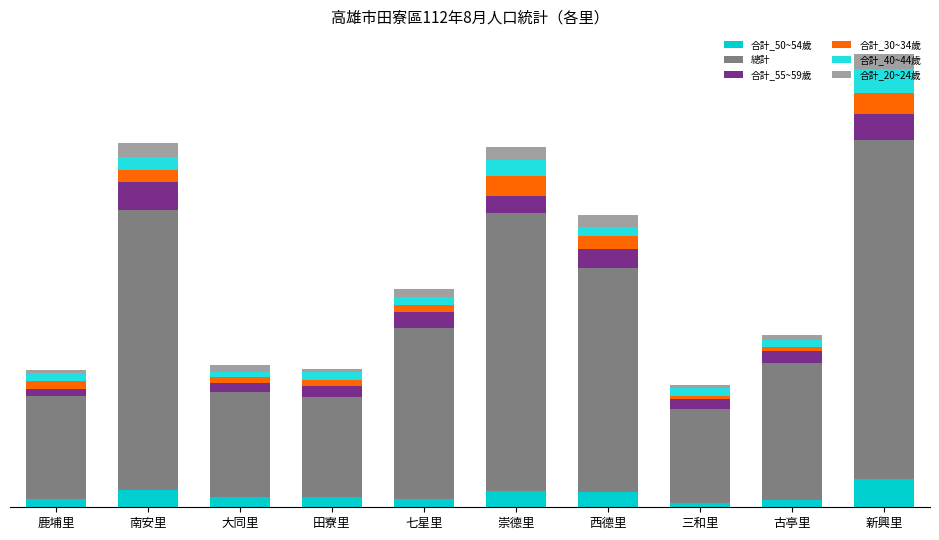

What are all the series names shown in the legend?

合計_50~54歲, 總計, 合計_55~59歲, 合計_30~34歲, 合計_40~44歲, 合計_20~24歲